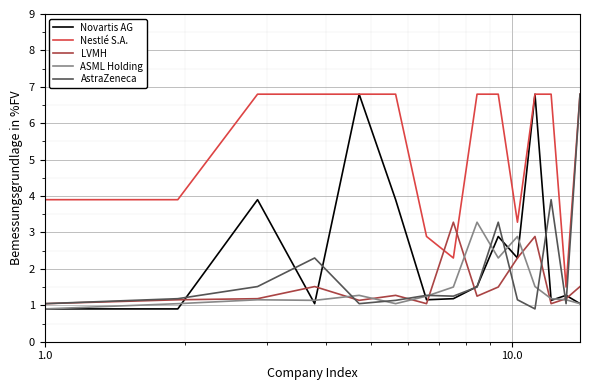

What is the smallest value displayed?

0.9